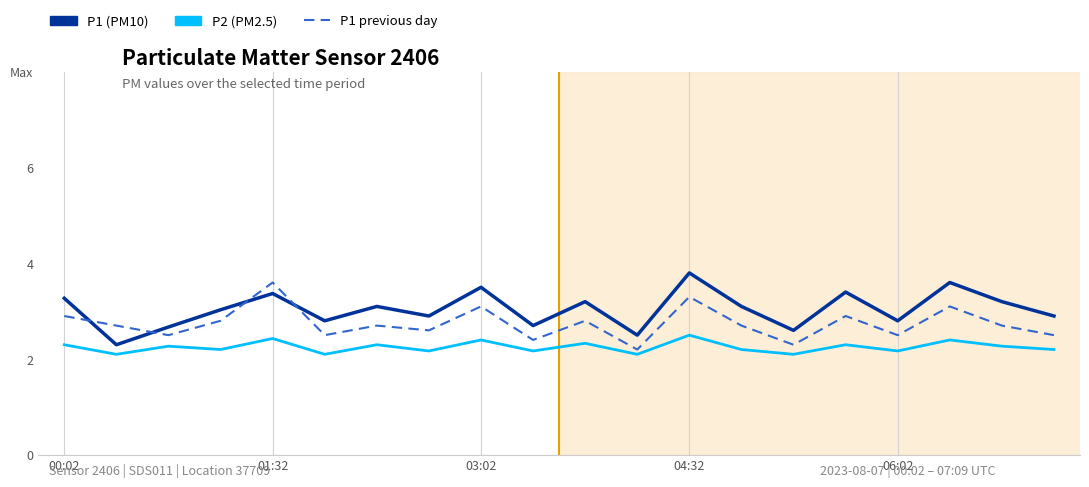

List the series in order of their peak value, lowest first.

P2 (PM2.5), P1 previous day, P1 (PM10)